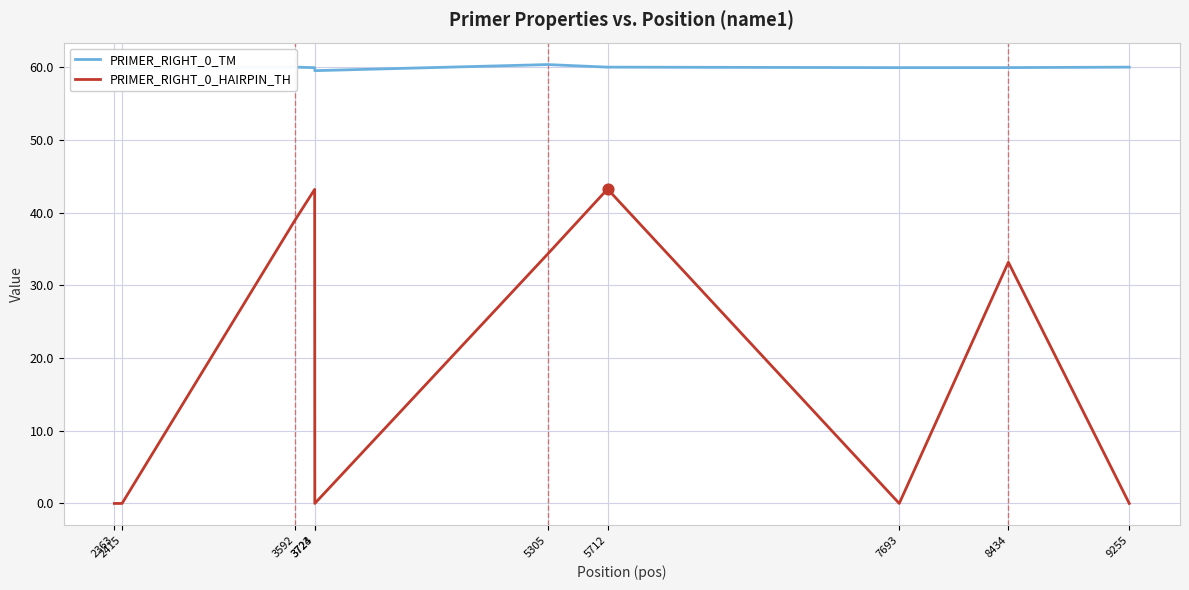

Which series has the largest total across all categories?

PRIMER_RIGHT_0_TM